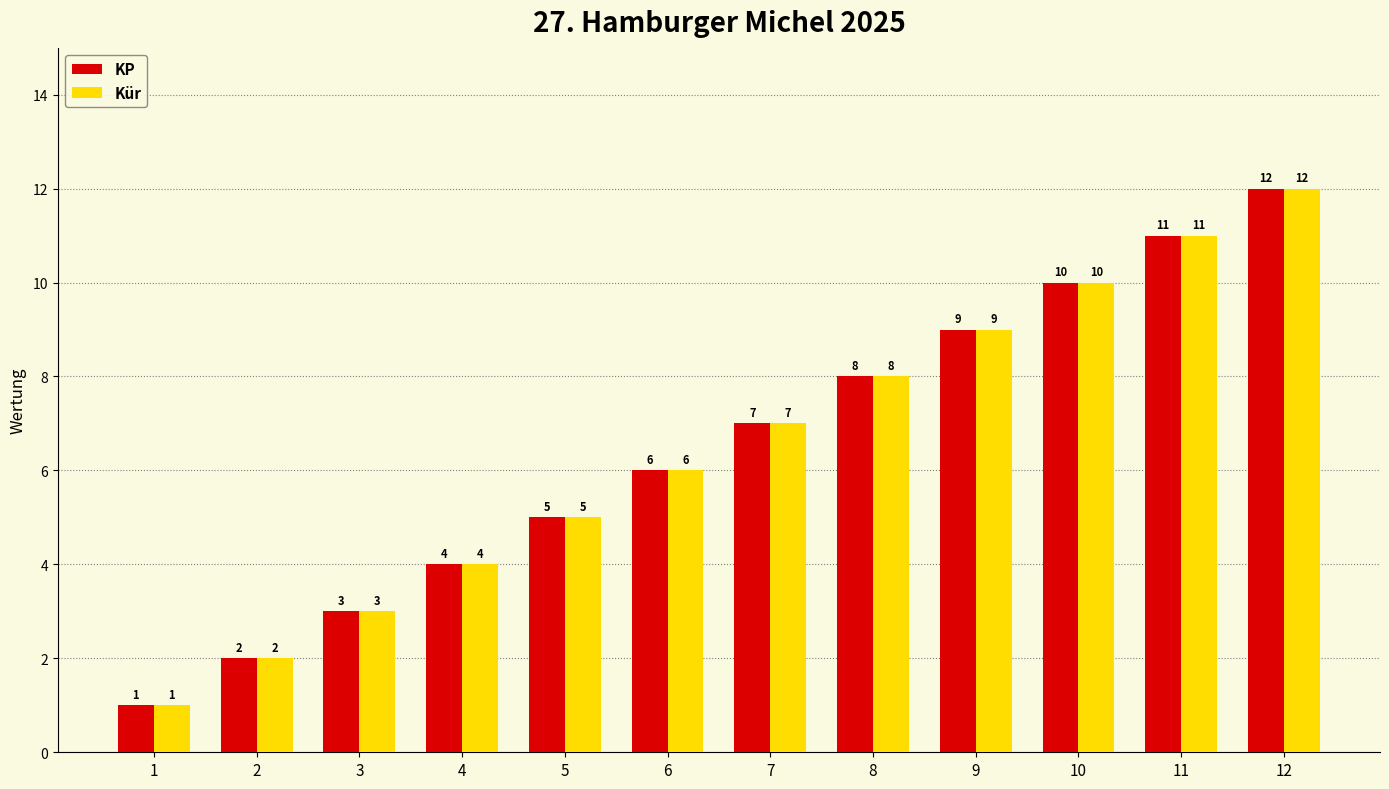

What is the value of the KP bar at the 1st from the left?

1